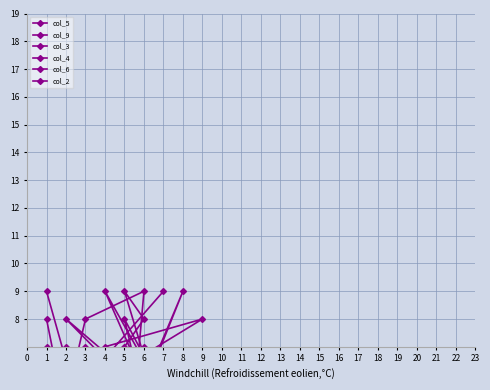

At which label does col_3 first exceed 5?

2